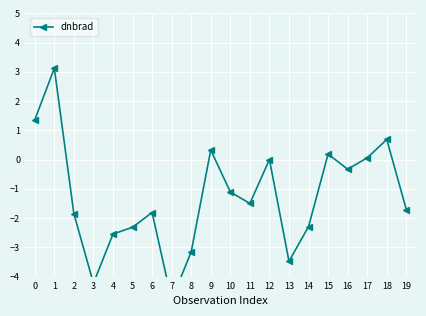

How many values are above zero?

7